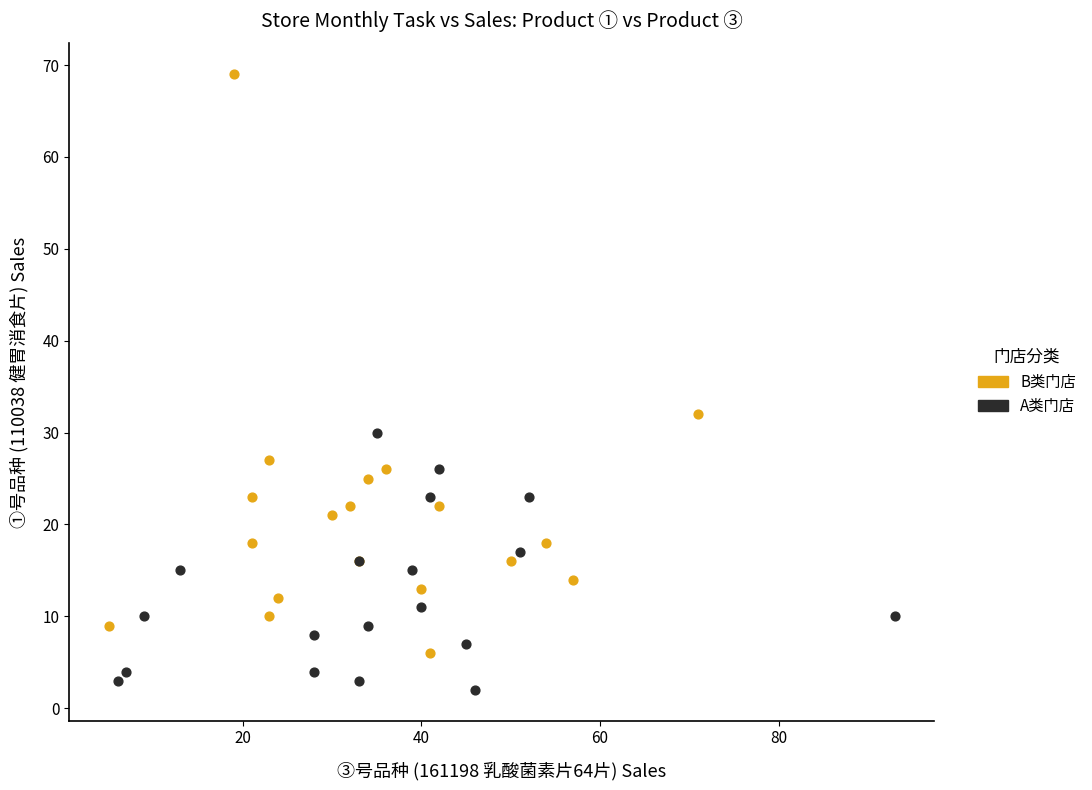

Which series reaches the maximum Y coordinate?

B类门店